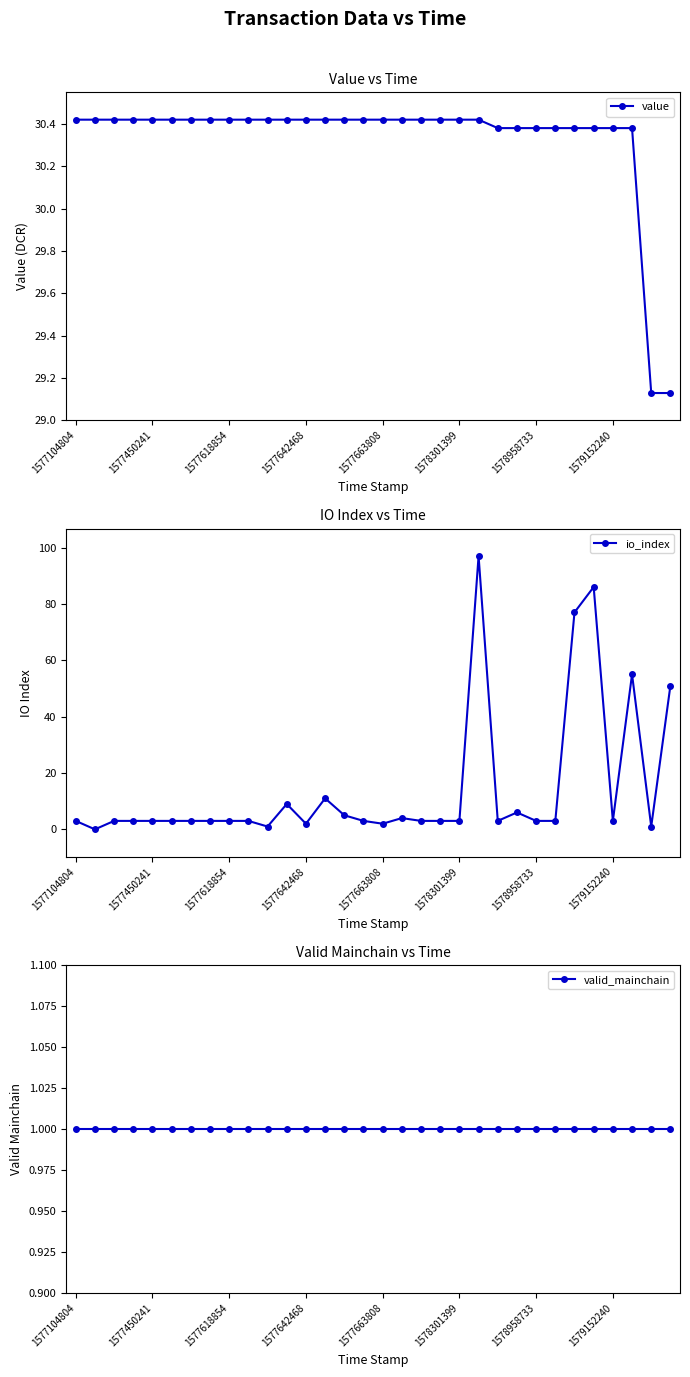

What is the total value across all series at 27?

117.4